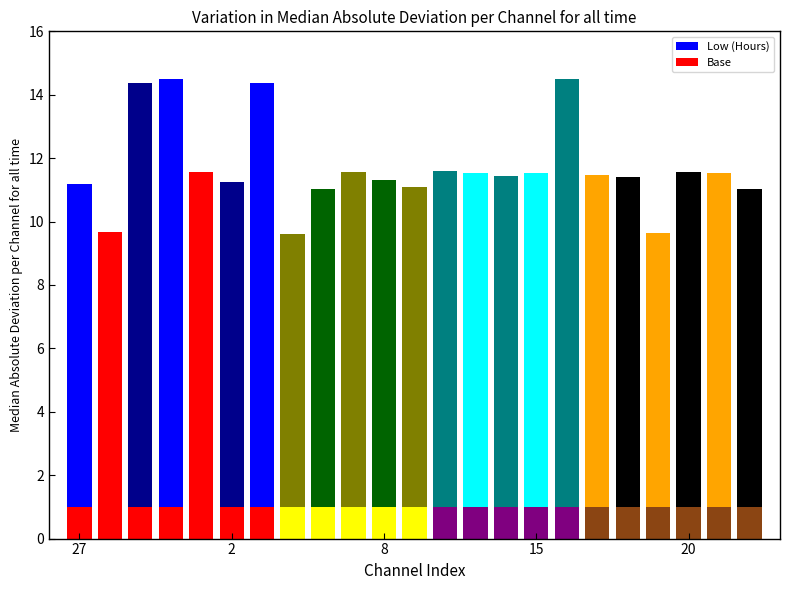

What are all the series names shown in the legend?

Low (Hours), Base